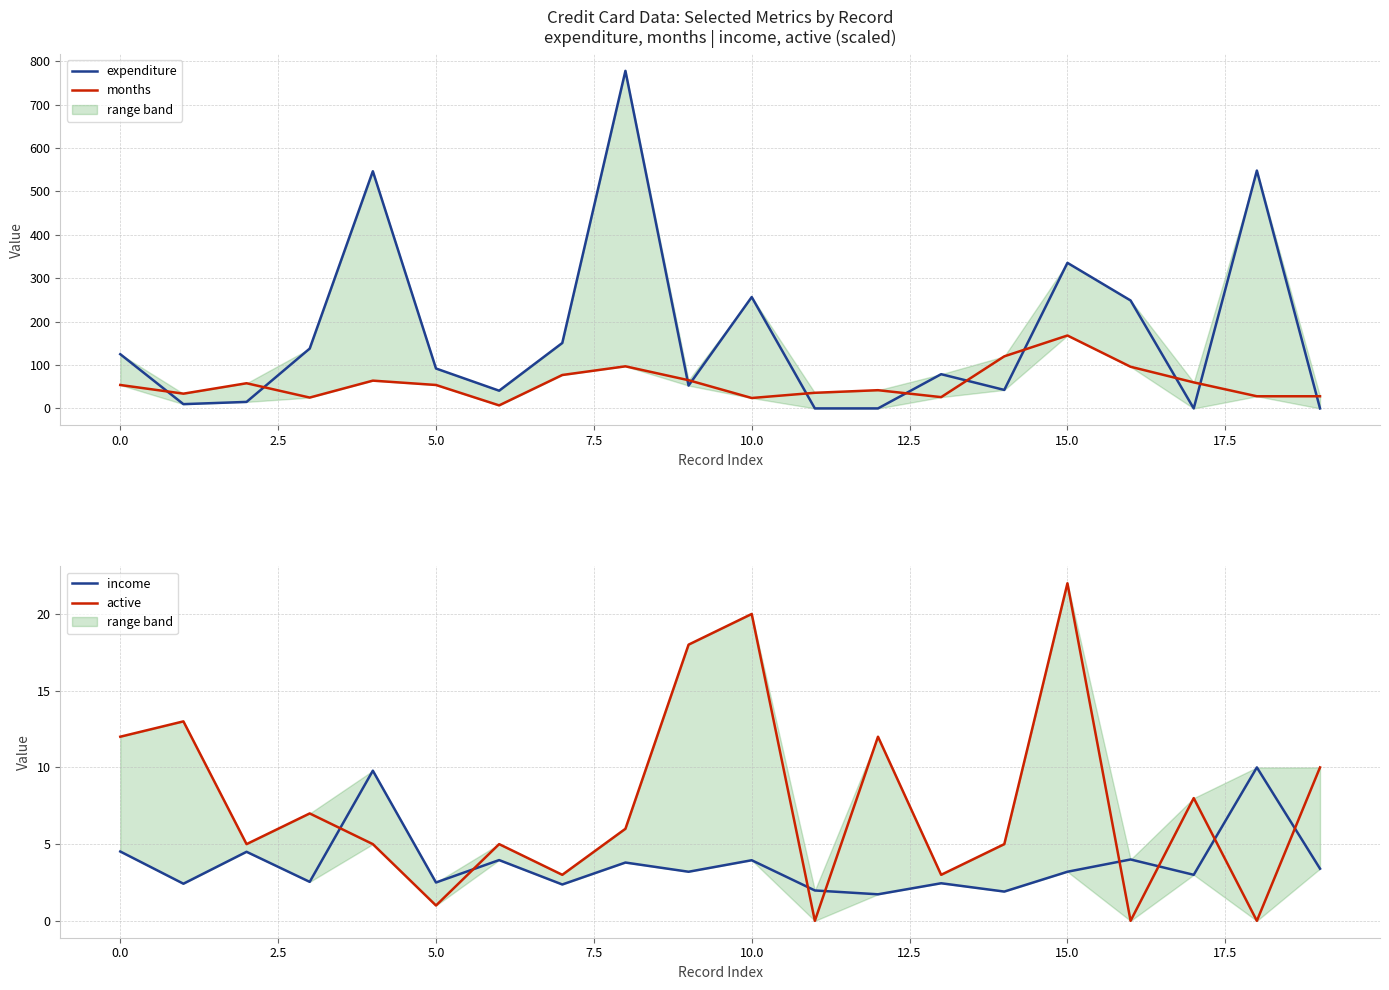

The value of expenditure at 15.0 is 54.9. True or false?

False